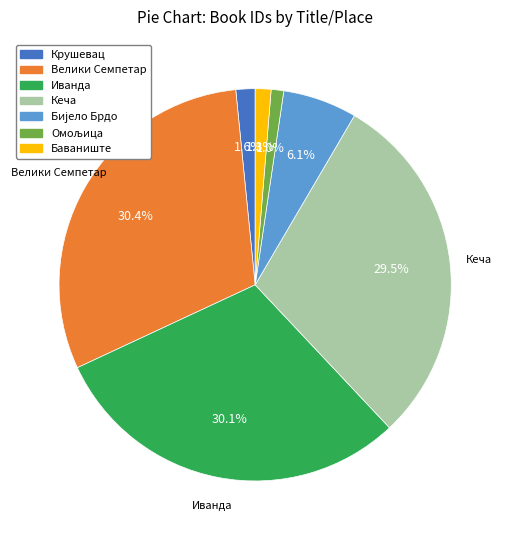

Does any single category account for the majority?

No